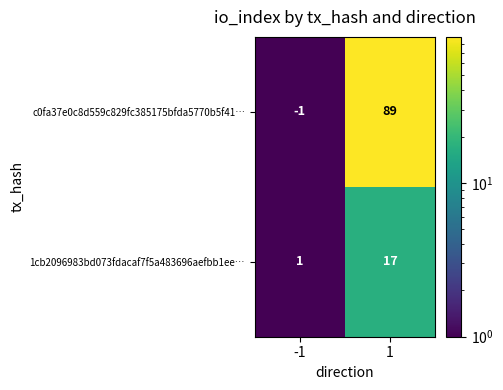

Reading left to right, transcribe all the data shown in this chart.

c0fa37e0c8d559c829fc385175bfda5770b5f41…: -1	89
1cb2096983bd073fdacaf7f5a483696aefbb1ee…: 1	17